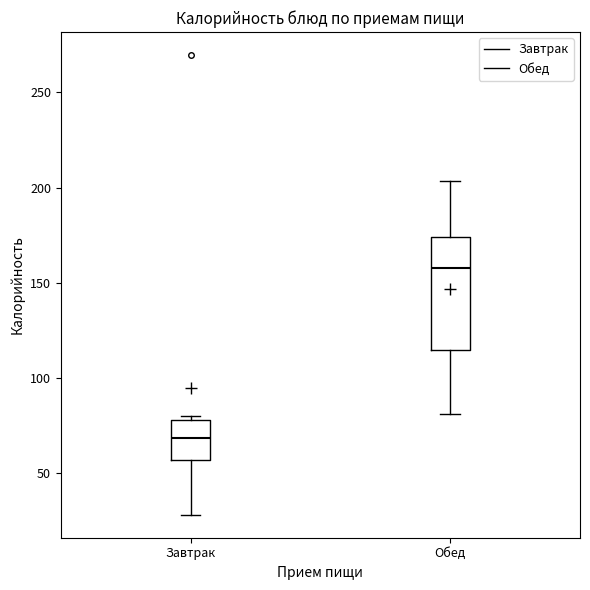

Where is the lower edge of the box for Обед on the y-axis? The values are not printed on the chart, so give them approximately, as read against the axis.

115